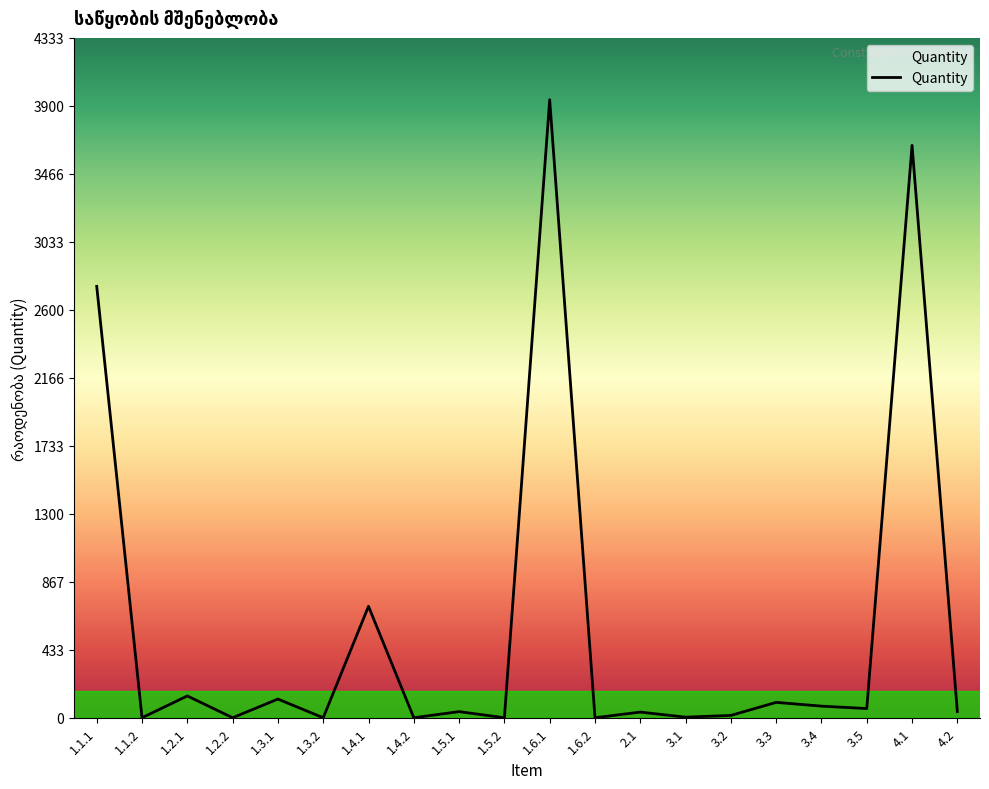

Which has a higher value, 1.1.1 or 4.1?

4.1